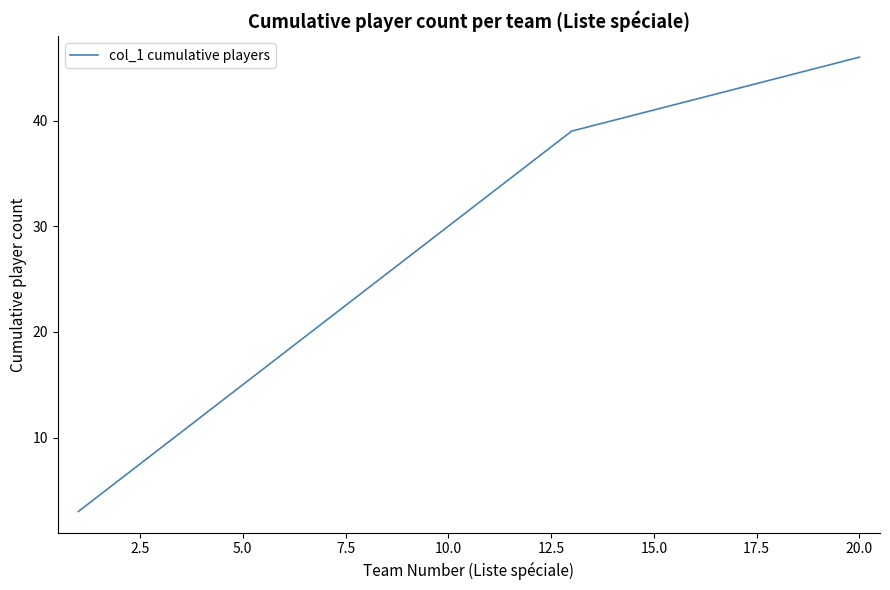

Reading left to right, extract all data points from this chart.

3	6	9	12	15	18	21	24	27	30	33	36	39	40	41	42	43	44	45	46